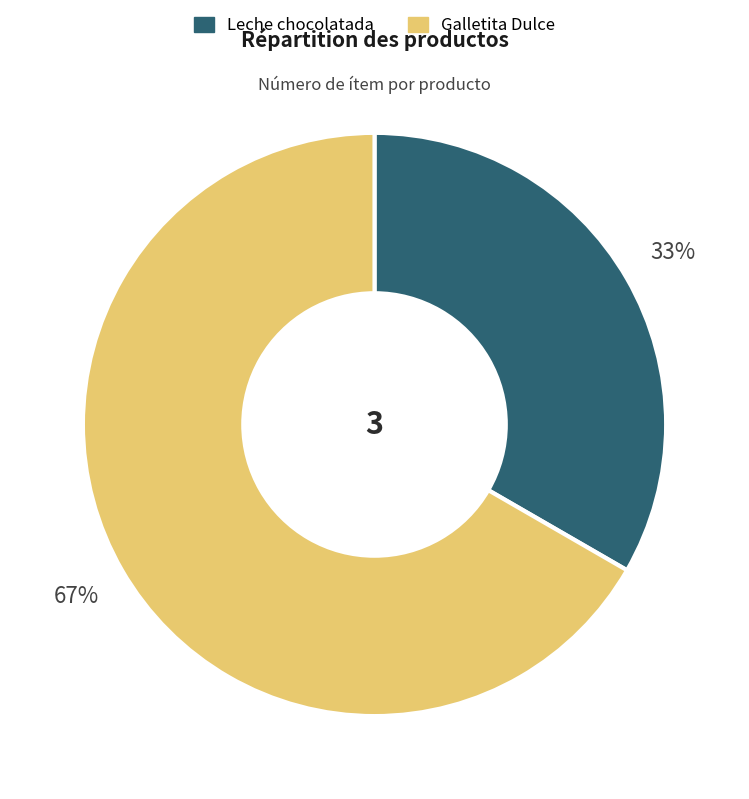

What is the smallest slice in the pie chart?

Leche chocolatada